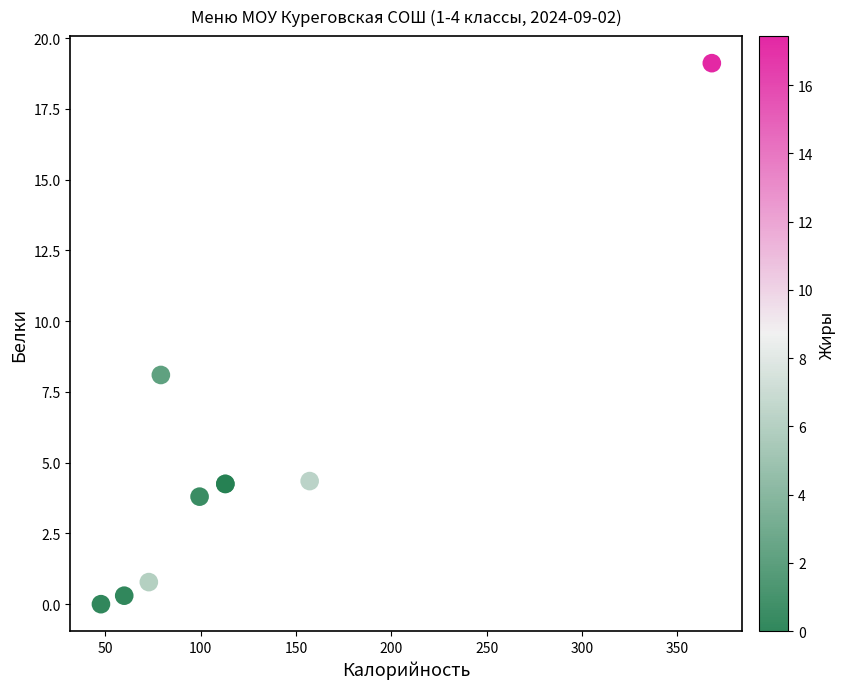

What Y value in the scatter plot is closest to 9?

8.1